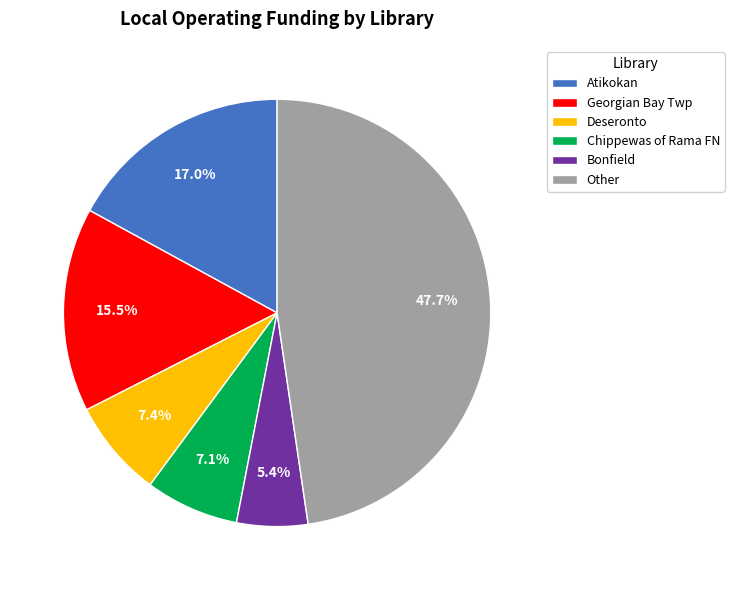

Which slice is the smallest?

Bonfield